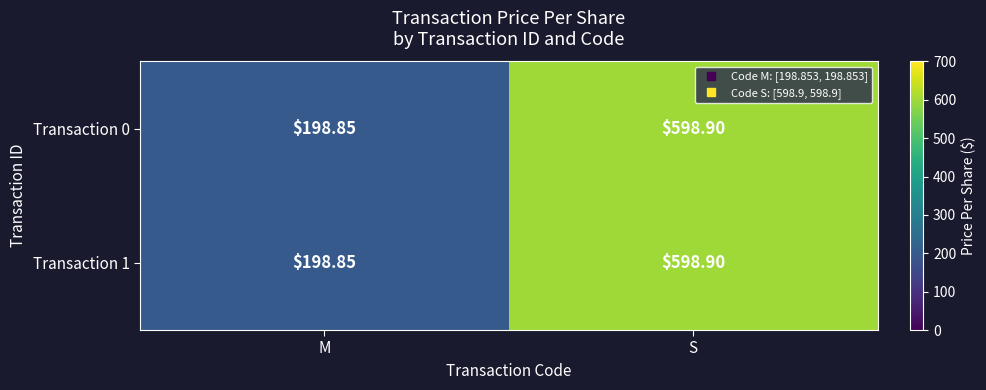

Which category has the lowest value in the Transaction 1 series?

M